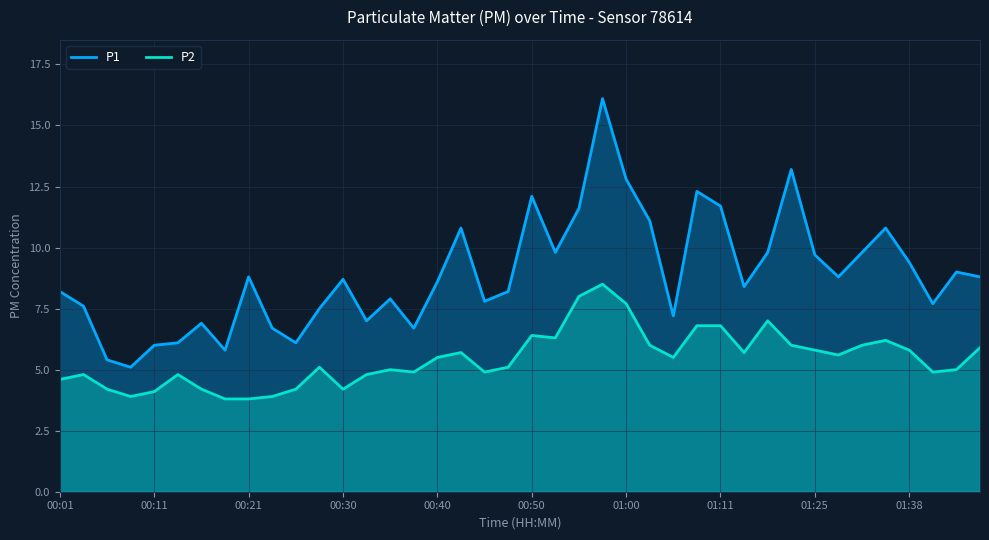

Count the number of data series in this chart.

2